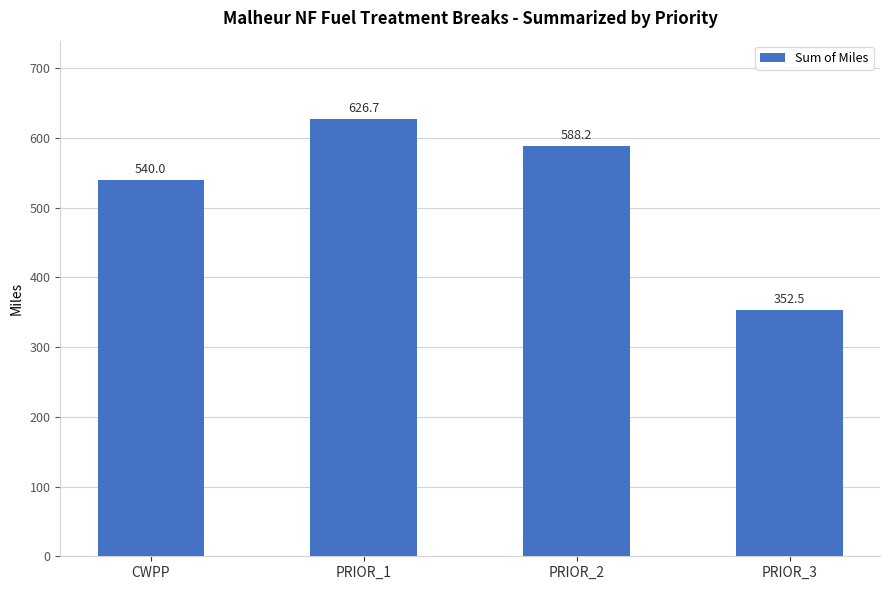

What is the ratio of the value at PRIOR_2 to the value at PRIOR_3?

1.7